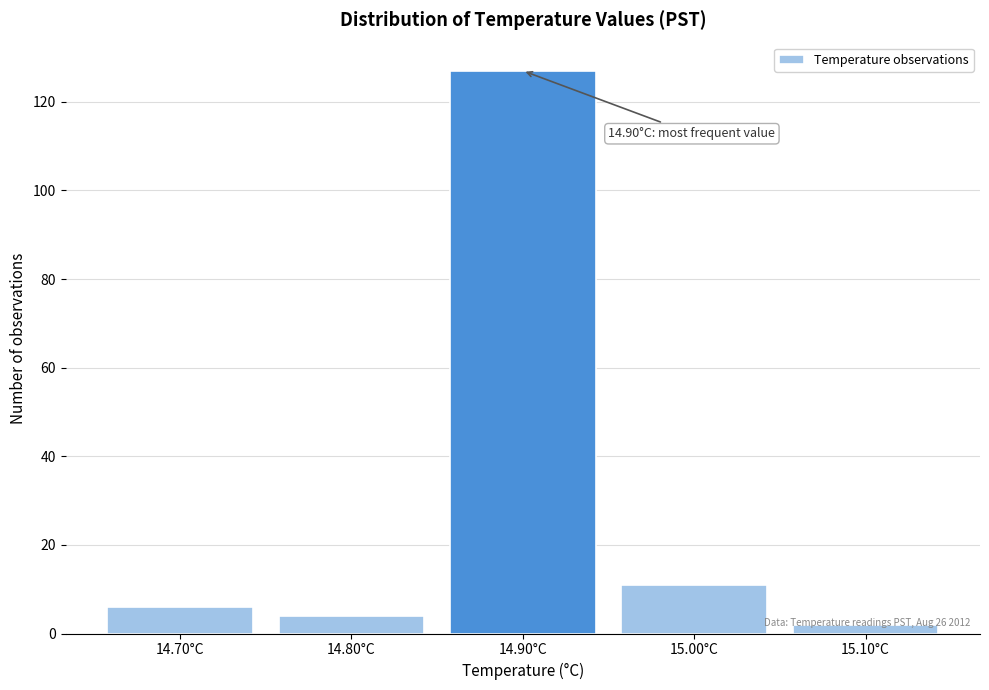

Over which range of the x-axis is the bar tallest?

14.85 to 14.95